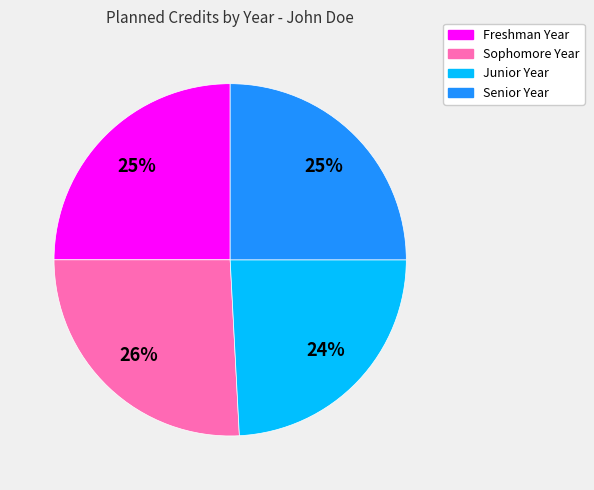

Count the number of slices in the pie.

4